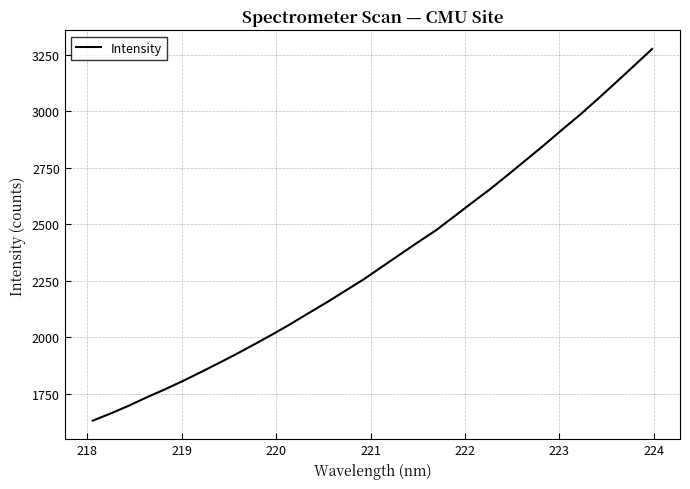

True or false: there are more than 2 points higher than both neighbors.

False